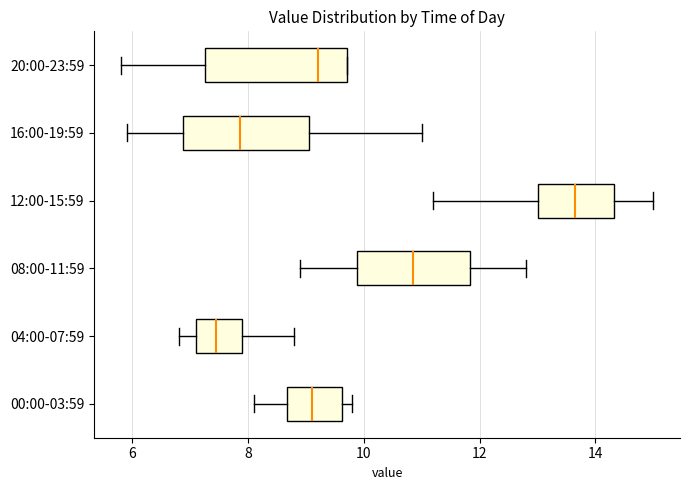

Where is the right edge of the box for 08:00-11:59 on the x-axis? The values are not printed on the chart, so give them approximately, as read against the axis.

11.8